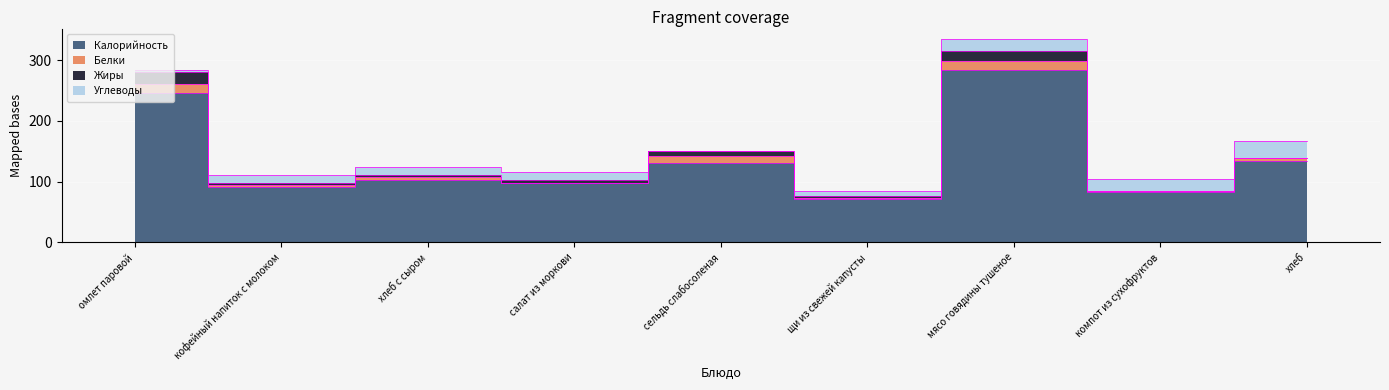

What is the difference between the Калорийность values at сельдь слабосоленая and щи из свежей капусты?

59